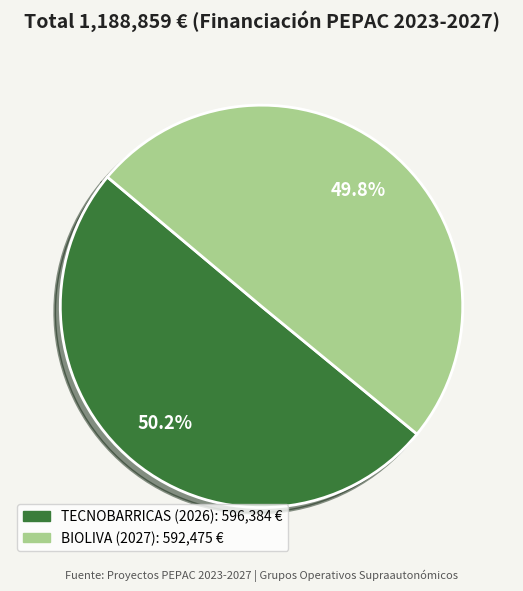

Combined, what portion of the pie is TECNOBARRICAS (2026) and BIOLIVA (2027)?

100.0%